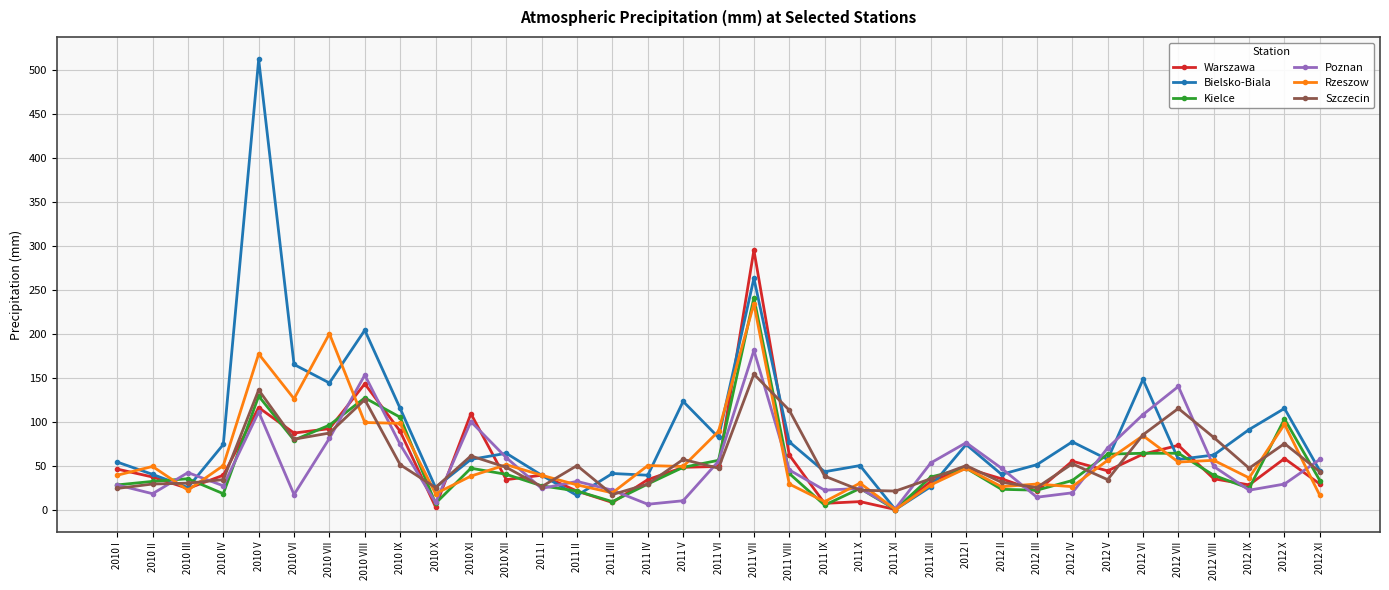

True or false: Rzeszow has a value of 13 at 2010 I.

False